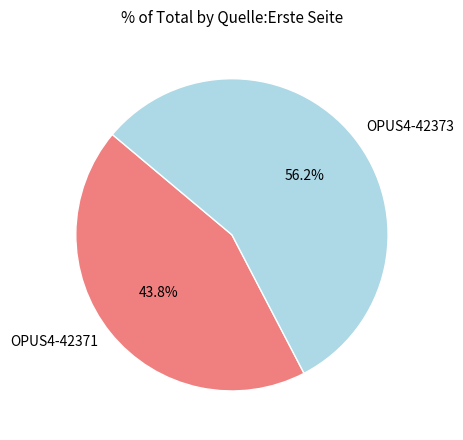

Rank the categories by value from highest to lowest.

OPUS4-42373, OPUS4-42371